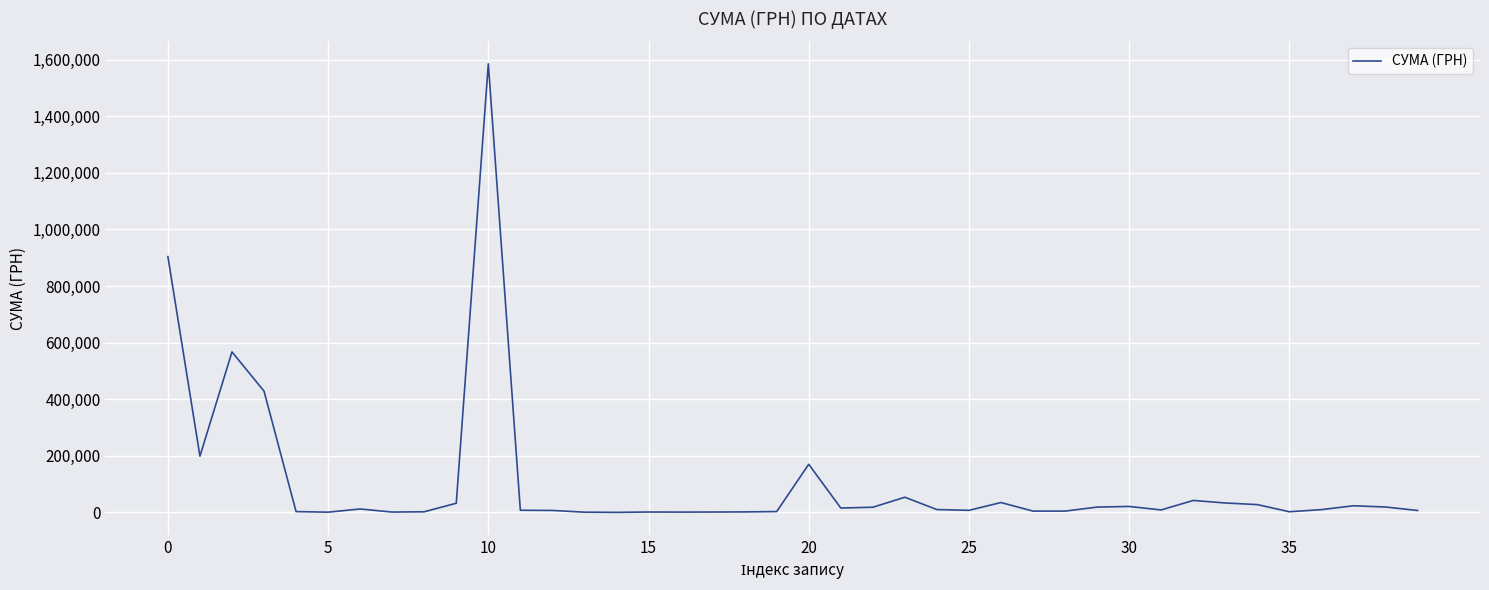

What is the maximum value shown in the chart?

1585079.5